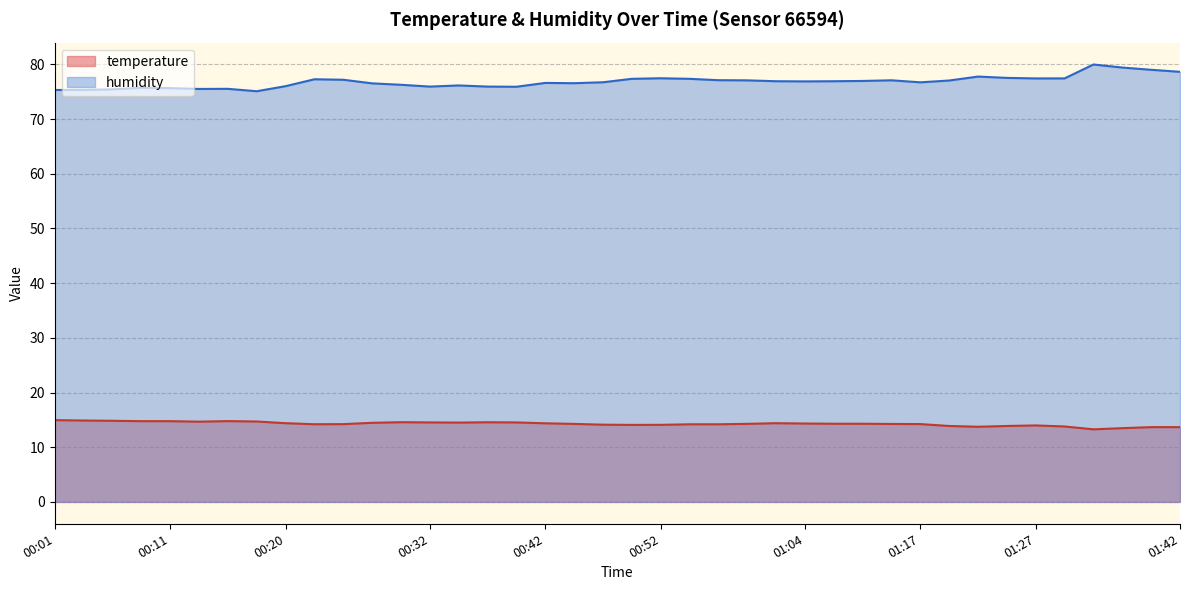

Reading left to right, list all the values displayed in this chart.

temperature: 14.9	14.9	14.8	14.8	14.8	14.7	14.8	14.7	14.4	14.2	14.2	14.5	14.6	14.5	14.5	14.6	14.5	14.4	14.3	14.1	14.1	14.1	14.2	14.2	14.3	14.4	14.3	14.3	14.3	14.2	14.2	13.9	13.7	13.9	14.0	13.8	13.3	13.5	13.7	13.7
humidity: 75.3	75.3	75.4	75.7	75.7	75.5	75.5	75.1	76.0	77.3	77.2	76.5	76.3	75.9	76.1	75.9	75.9	76.6	76.5	76.7	77.3	77.5	77.3	77.1	77.1	76.9	76.9	76.9	77.0	77.1	76.7	77.0	77.8	77.5	77.4	77.4	80.0	79.4	79.0	78.6